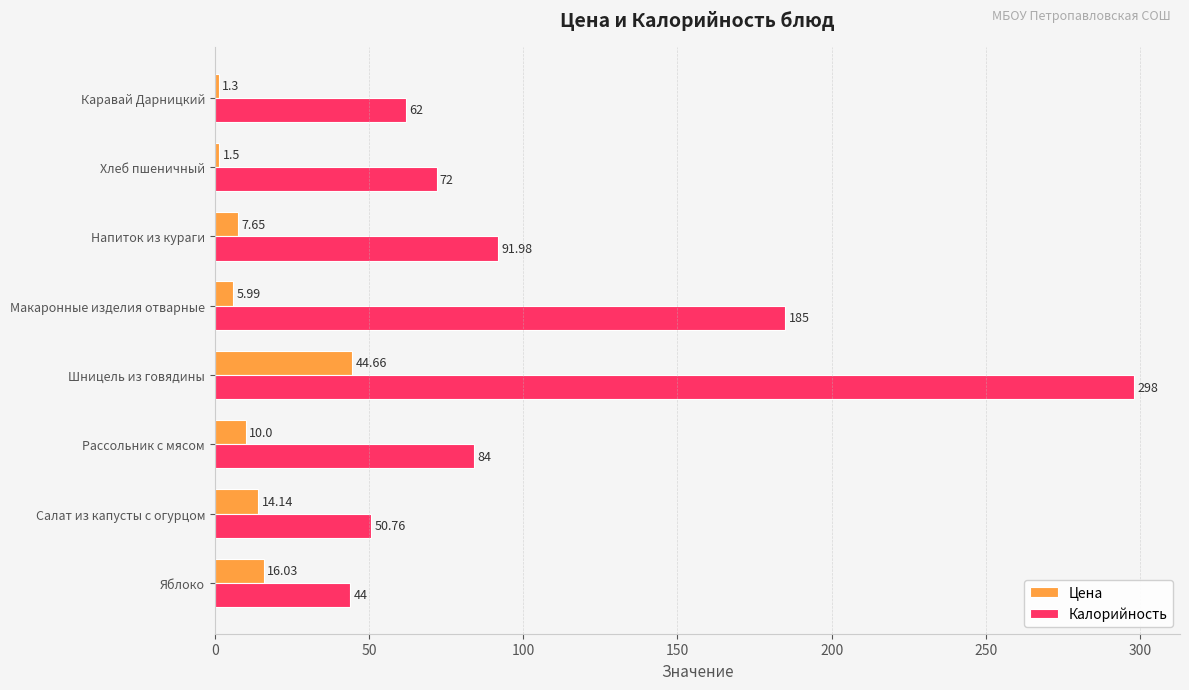

At how many categories does at least one series exceed 271?

1